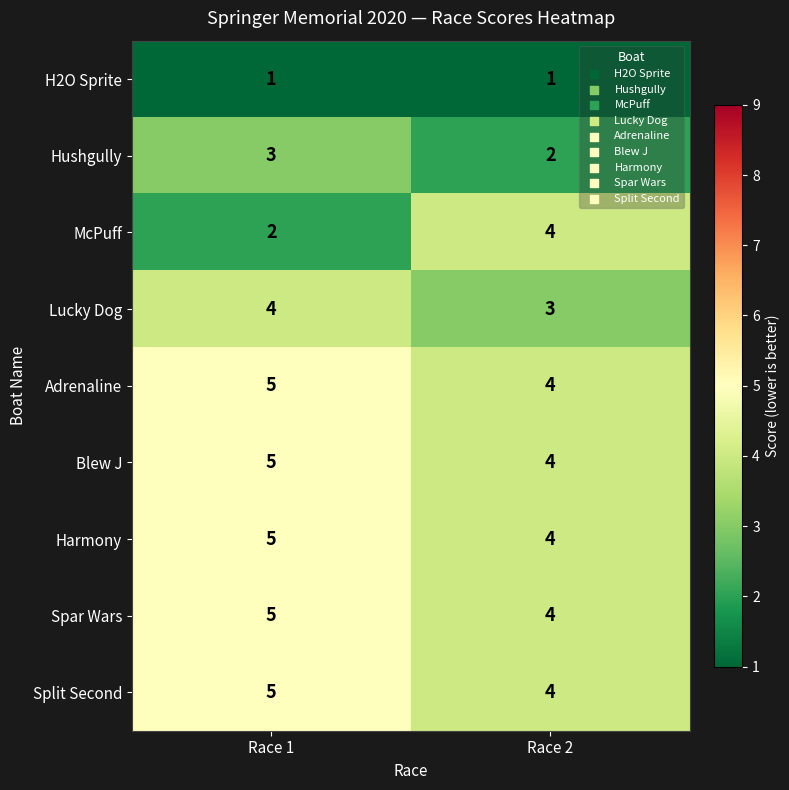

True or false: Hushgully has a value of 1 at Race 2.

False